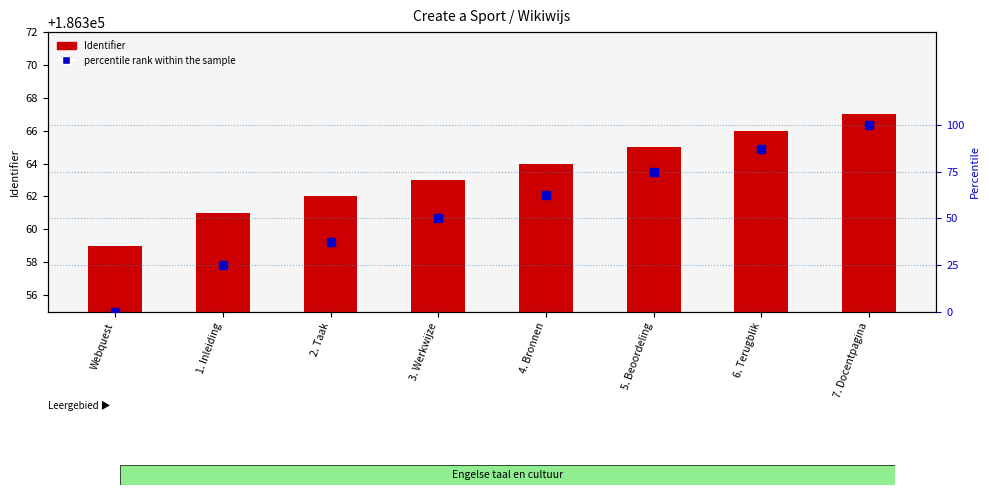

Which series has the largest total across all categories?

Identifier